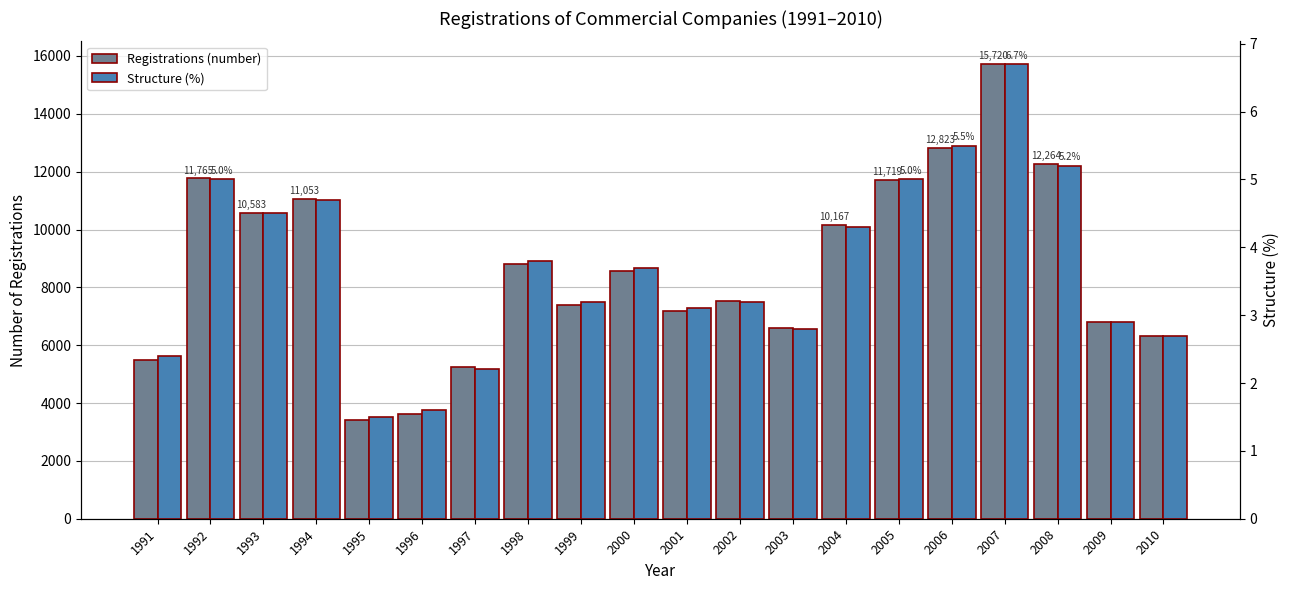

Where is Structure (%) nearest to the value 4?

1998